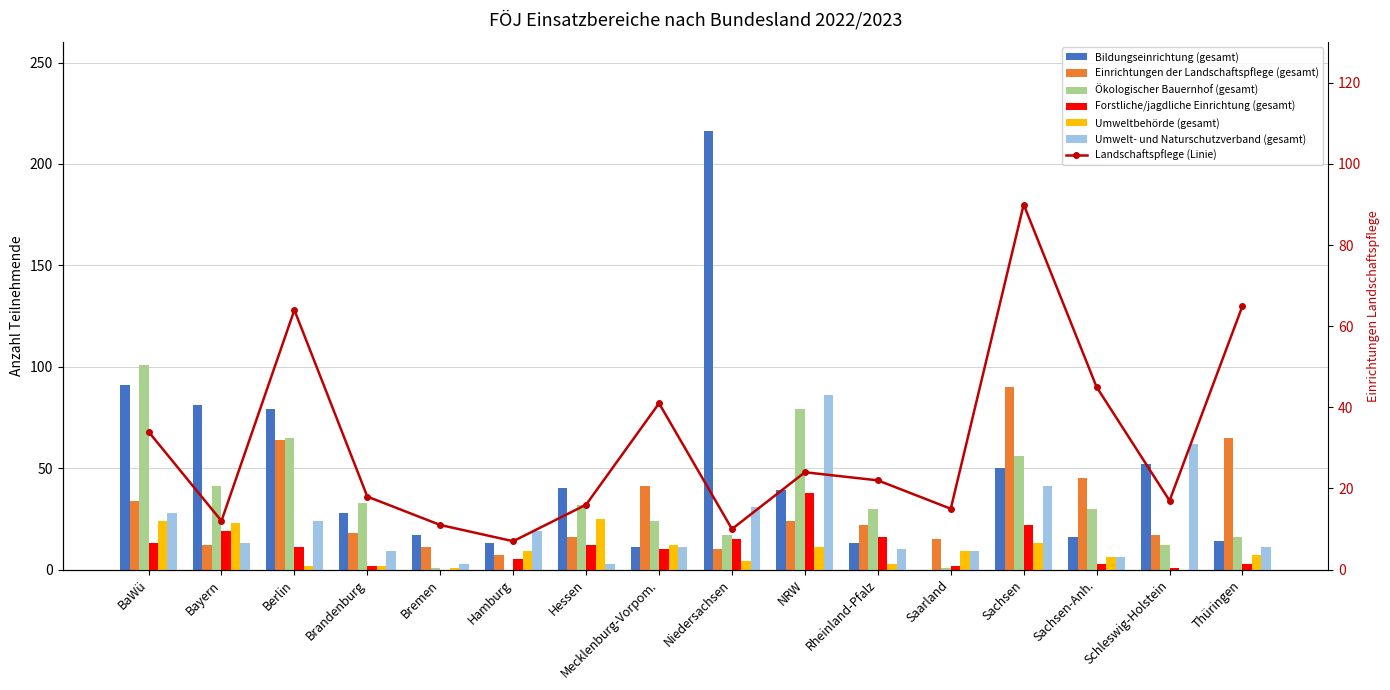

Rank the series at Saarland from highest to lowest value.

Einrichtungen der Landschaftspflege (gesamt), Umweltbehörde (gesamt), Umwelt- und Naturschutzverband (gesamt), Forstliche/jagdliche Einrichtung (gesamt), Ökologischer Bauernhof (gesamt), Bildungseinrichtung (gesamt)